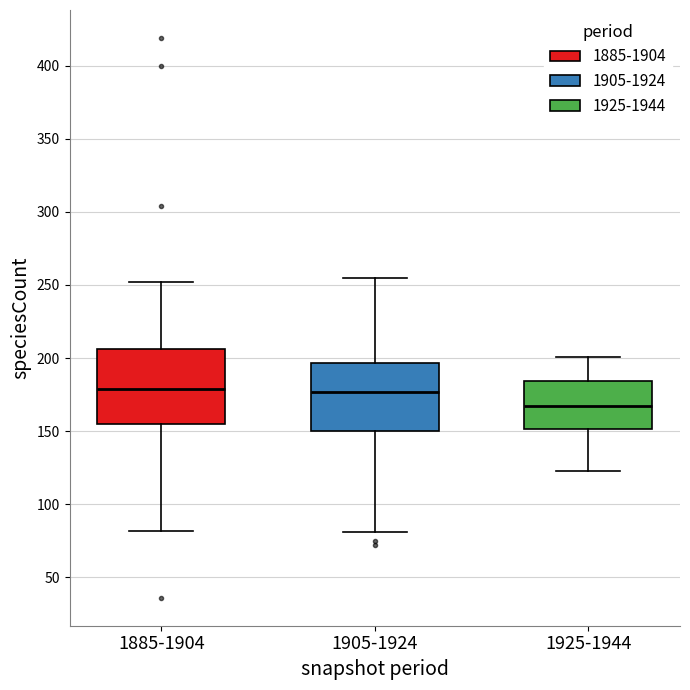

Comparing the boxes themselves (not the whiskers), which one is the tallest?

1885-1904